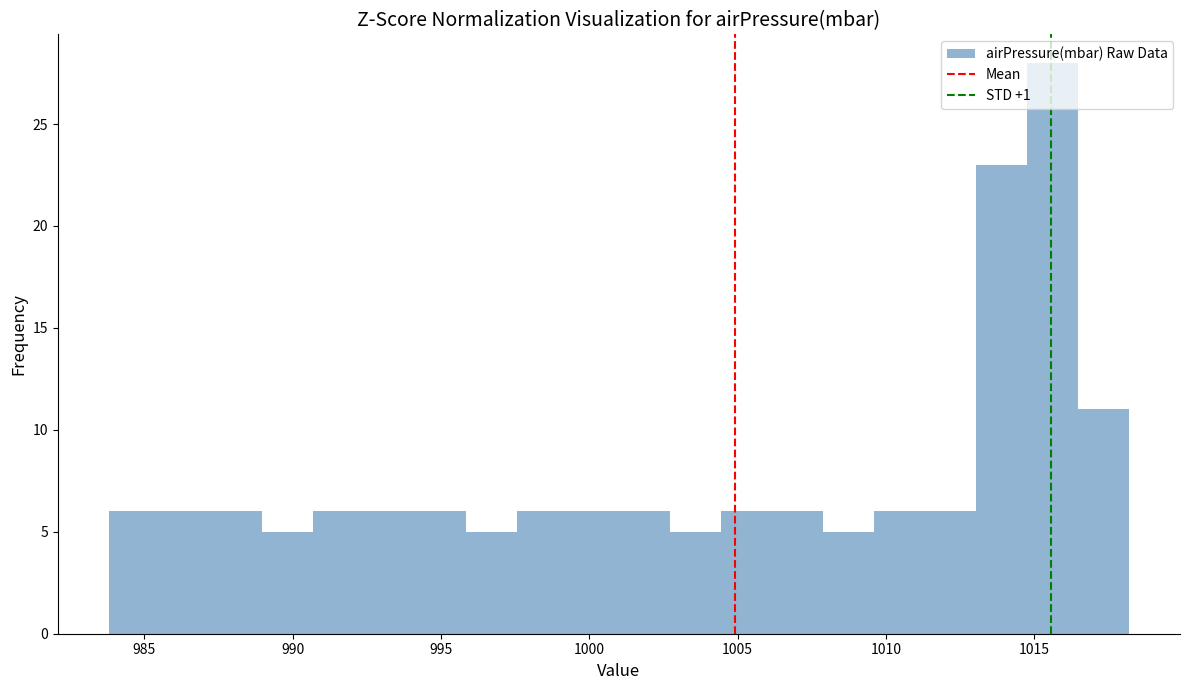

Around what value on the x-axis is the tallest bar? Give the approximate position of its centre, as read against the axis.

1015.5